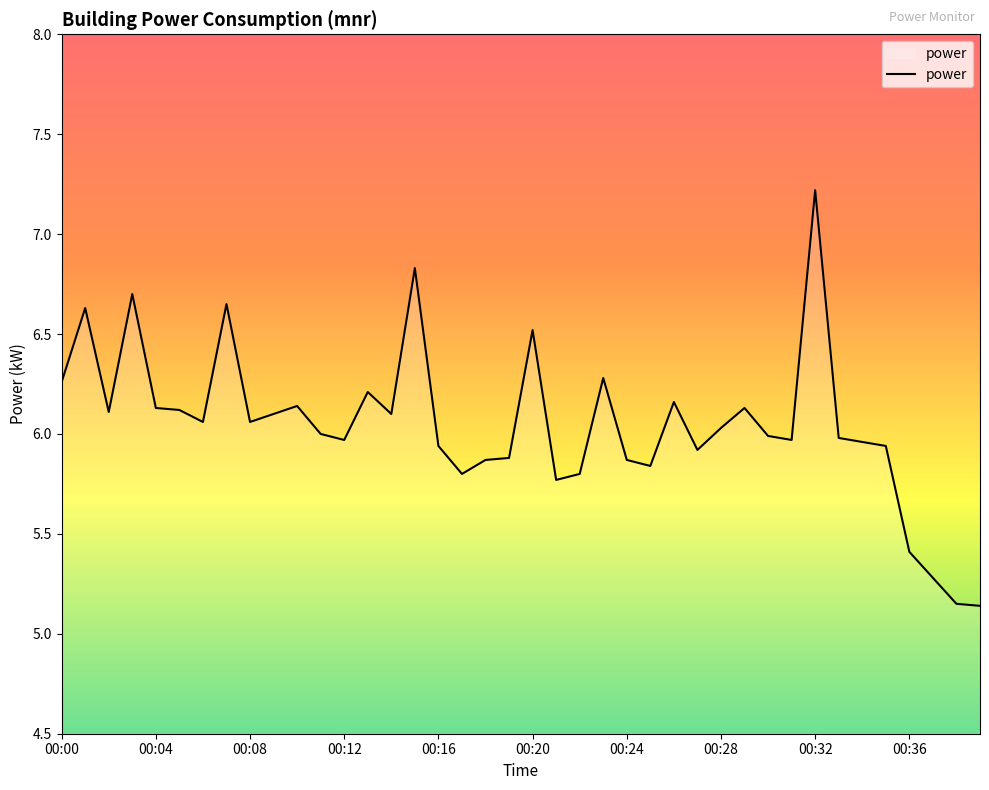

What is the maximum value shown in the chart?

7.2